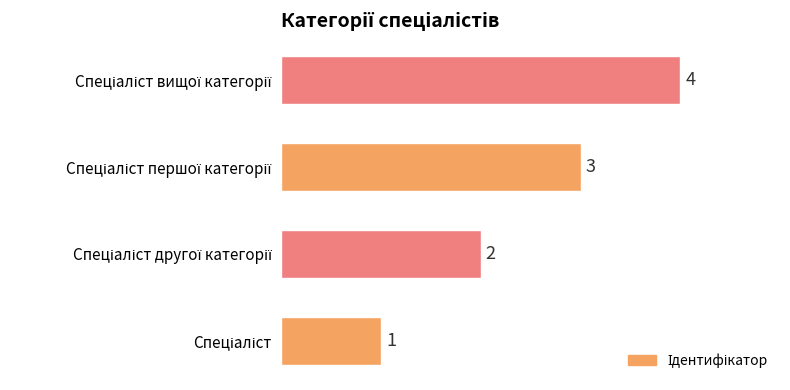

What is the maximum value shown in the chart?

4